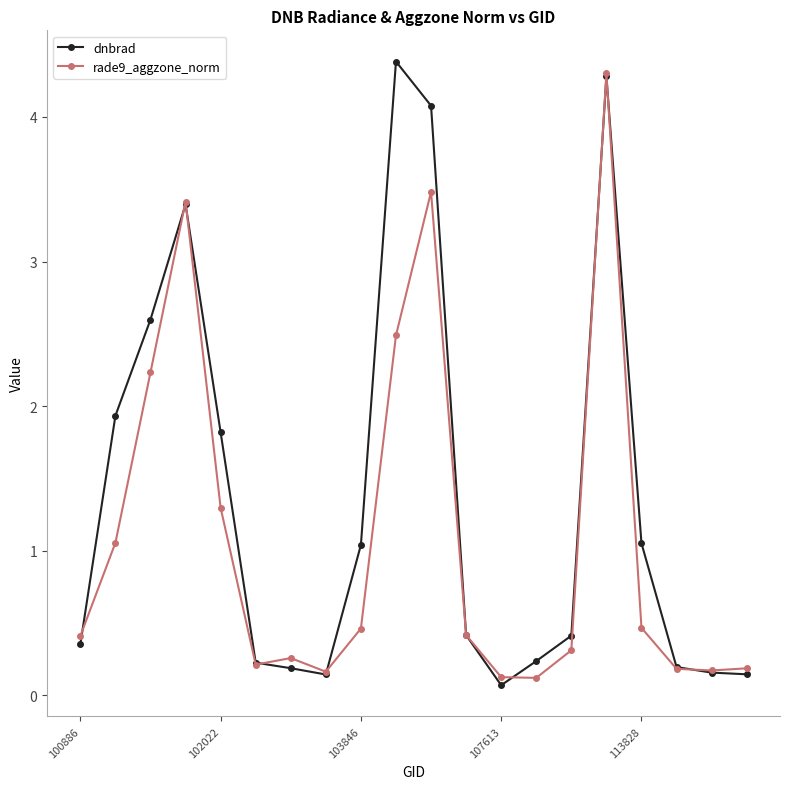

List the series in order of their overall mean, lowest first.

rade9_aggzone_norm, dnbrad